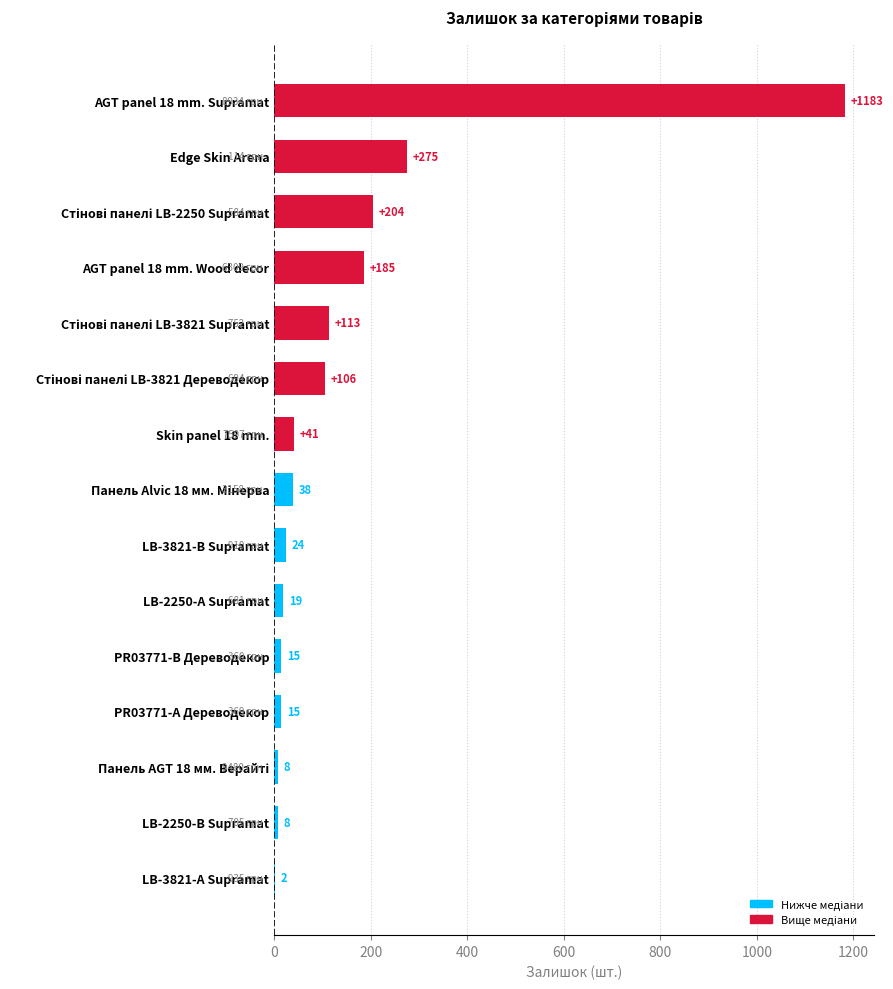

What is the greatest value displayed?

1183